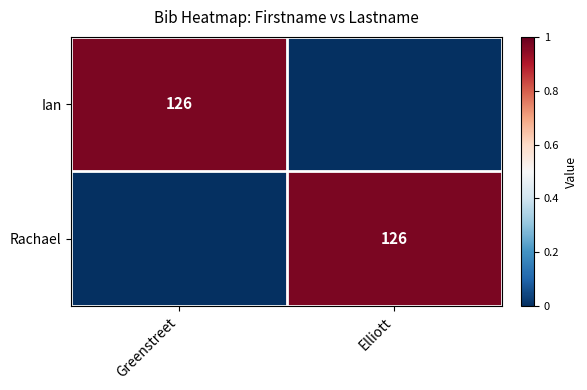

At how many categories does at least one series exceed 1?

2